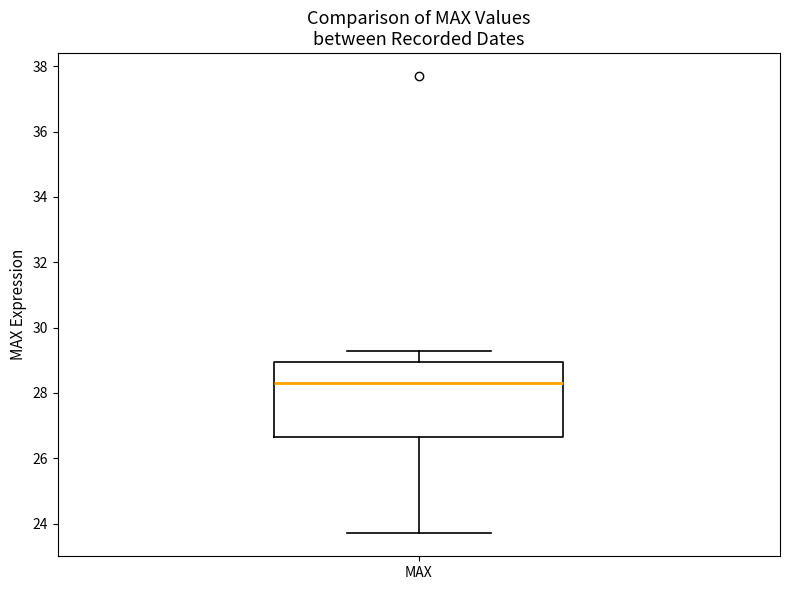

Transcribe this box plot: give where the median line is, the range the box spans, and where the two whiskers end, as read against the y-axis. The values are not printed on the chart, so give them approximately, as read against the axis.

median 28.4, box 26.6 to 29.0, whiskers 23.8 to 29.2